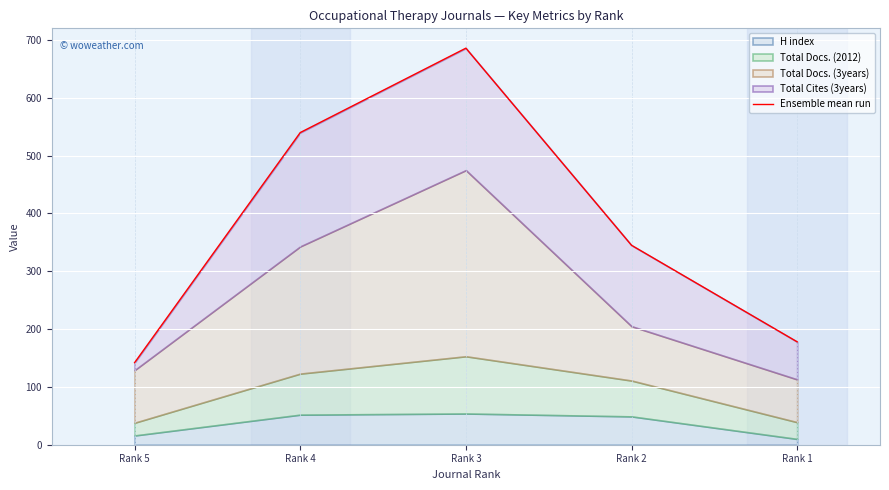

What is the maximum value shown in the chart?

686